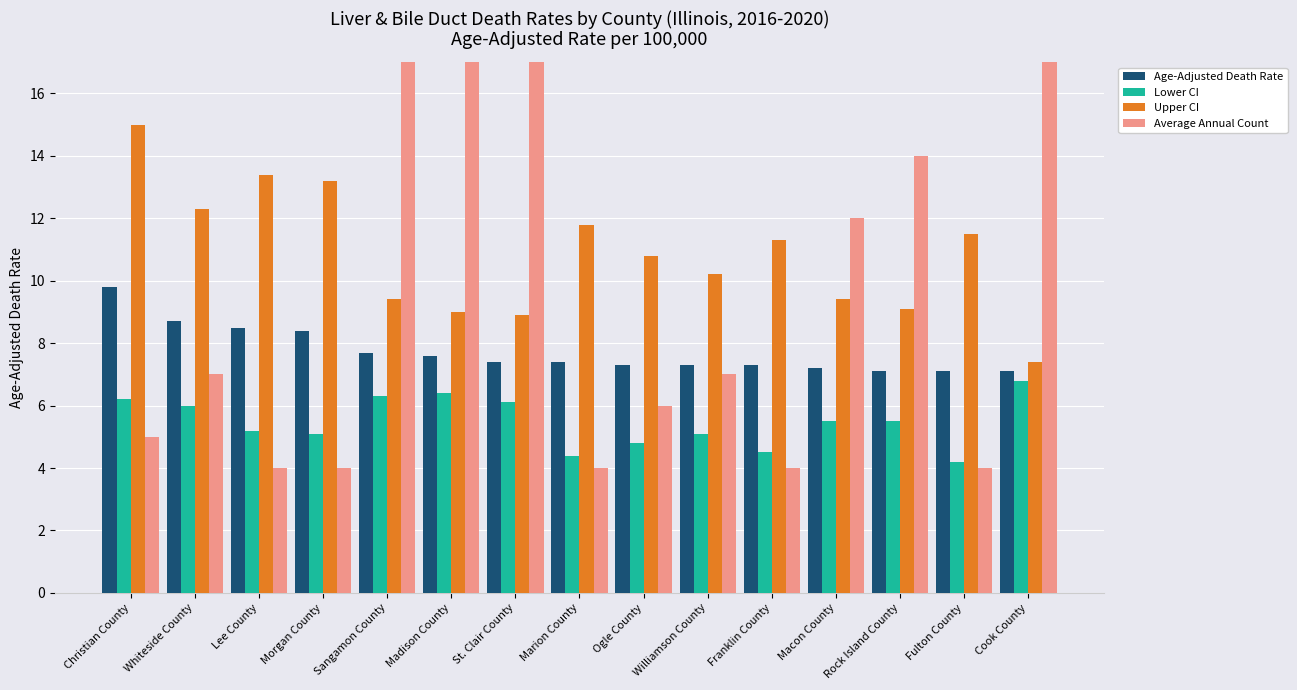

What is the average value of the Average Annual Count series?

38.5